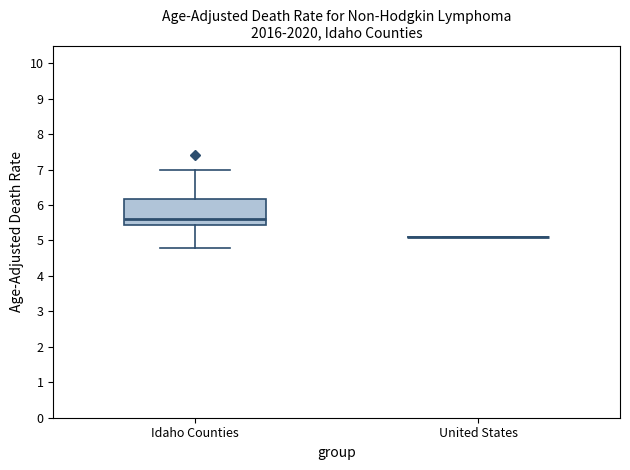

Comparing the boxes themselves (not the whiskers), which one is the tallest?

Idaho Counties